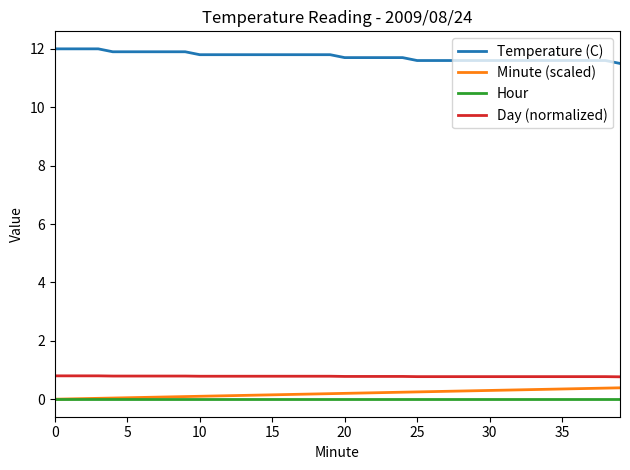

What is the minimum value for Temperature (C)?

11.5